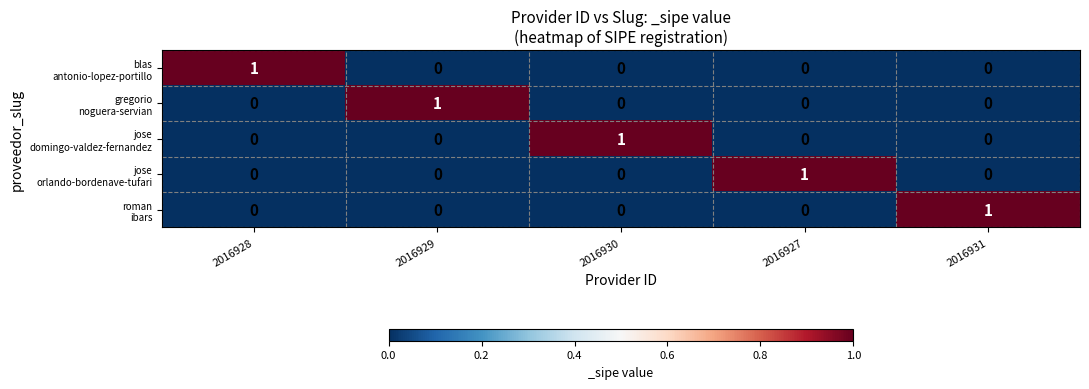

What is the difference between the highest and lowest values at 2016930?

1